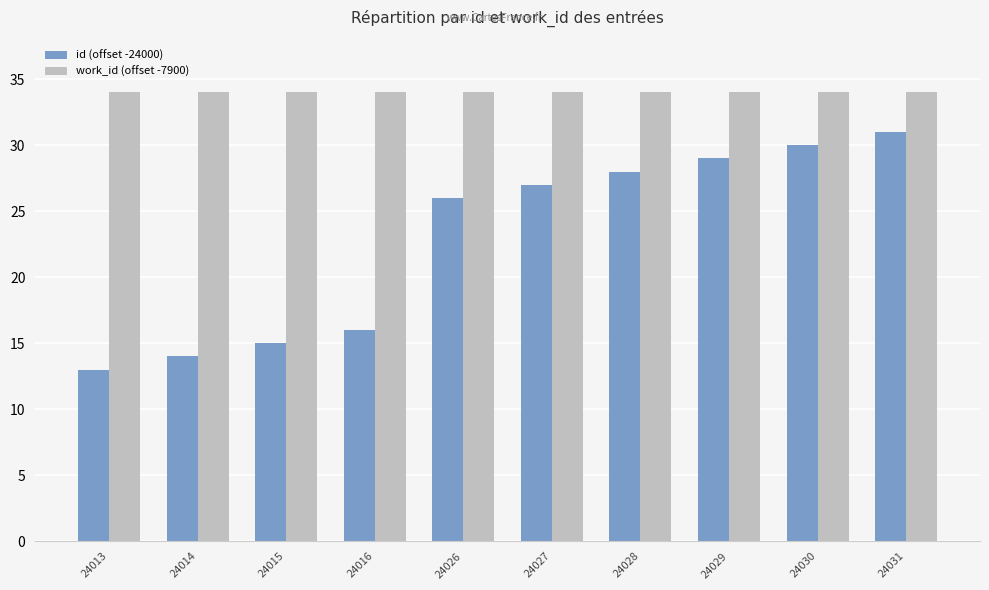

Which series has the largest range (max minus min)?

id (offset -24000)